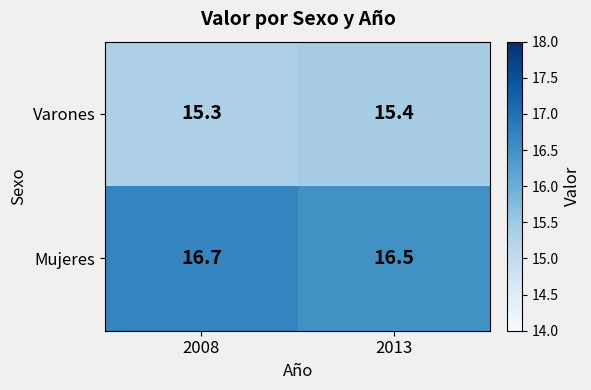

Reading left to right, list all the values displayed in this chart.

Varones: 15.3	15.4
Mujeres: 16.7	16.5